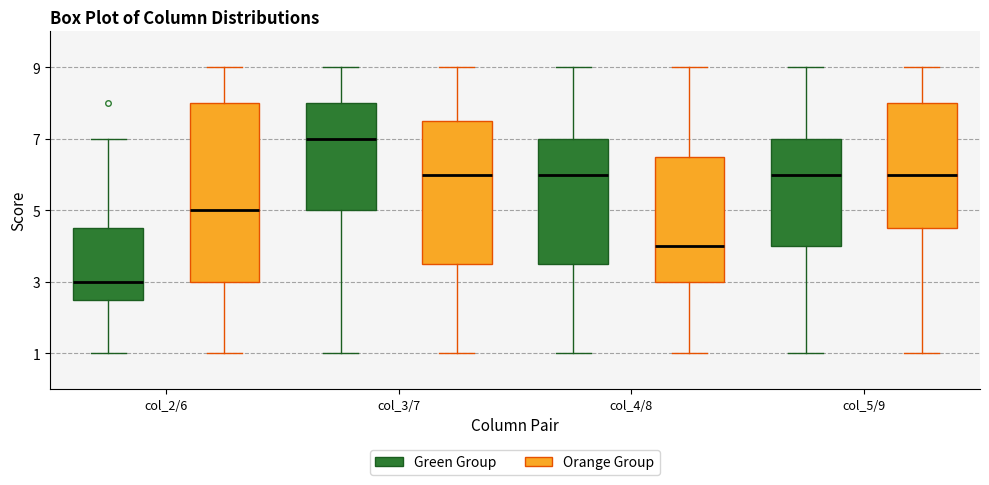

Reading left to right, transcribe this box plot: for each box, give where its median line is, the range the box spans, and where its two whiskers end, as read against the y-axis. The values are not printed on the chart, so give them approximately, as read against the axis.

col_2/6 (Green Group): median 3.0, box 2.6 to 4.6, whiskers 1.0 to 7.0
col_2/6 (Orange Group): median 5.0, box 3.0 to 8.0, whiskers 1.0 to 9.0
col_3/7 (Green Group): median 7.0, box 5.0 to 8.0, whiskers 1.0 to 9.0
col_3/7 (Orange Group): median 6.0, box 3.6 to 7.6, whiskers 1.0 to 9.0
col_4/8 (Green Group): median 6.0, box 3.6 to 7.0, whiskers 1.0 to 9.0
col_4/8 (Orange Group): median 4.0, box 3.0 to 6.6, whiskers 1.0 to 9.0
col_5/9 (Green Group): median 6.0, box 4.0 to 7.0, whiskers 1.0 to 9.0
col_5/9 (Orange Group): median 6.0, box 4.6 to 8.0, whiskers 1.0 to 9.0